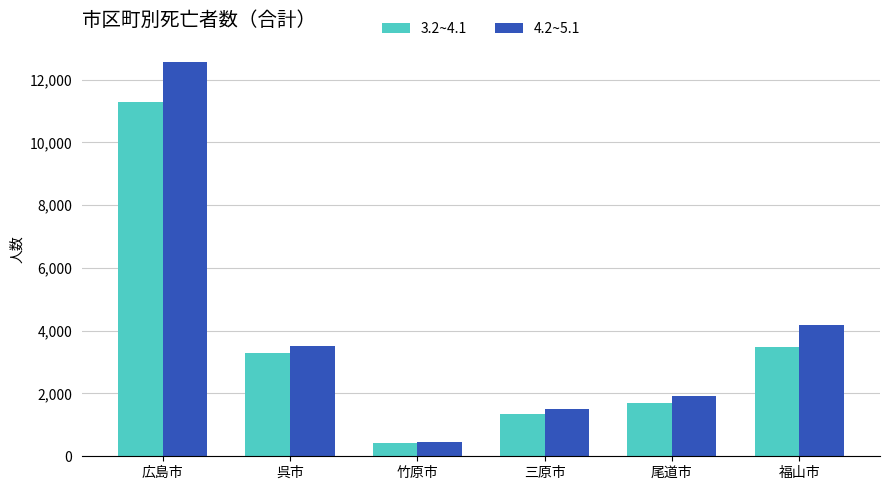

Rank the categories by 3.2~4.1 value from highest to lowest.

広島市, 福山市, 呉市, 尾道市, 三原市, 竹原市